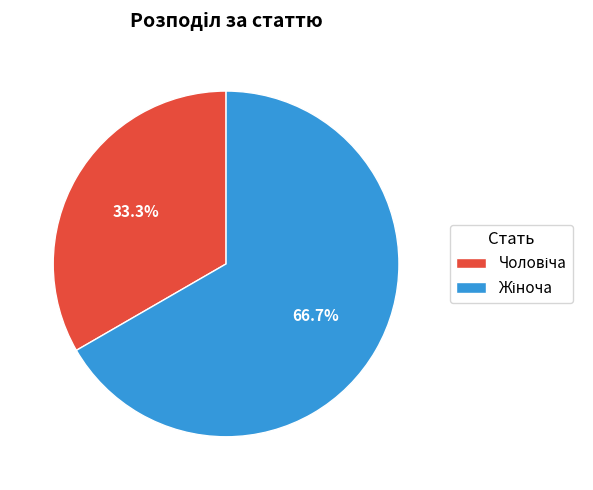

Is there any slice that represents more than half of the pie?

Yes